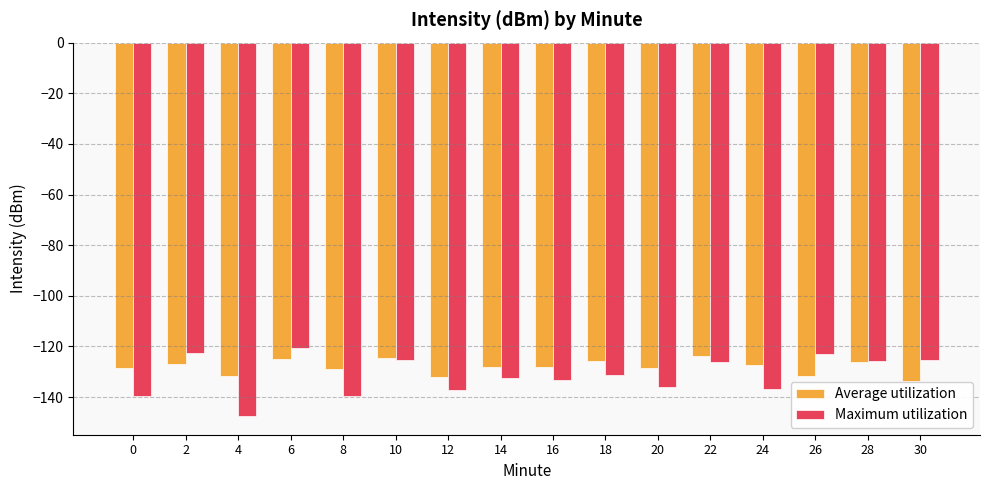

Which label corresponds to the largest value in the chart?

6